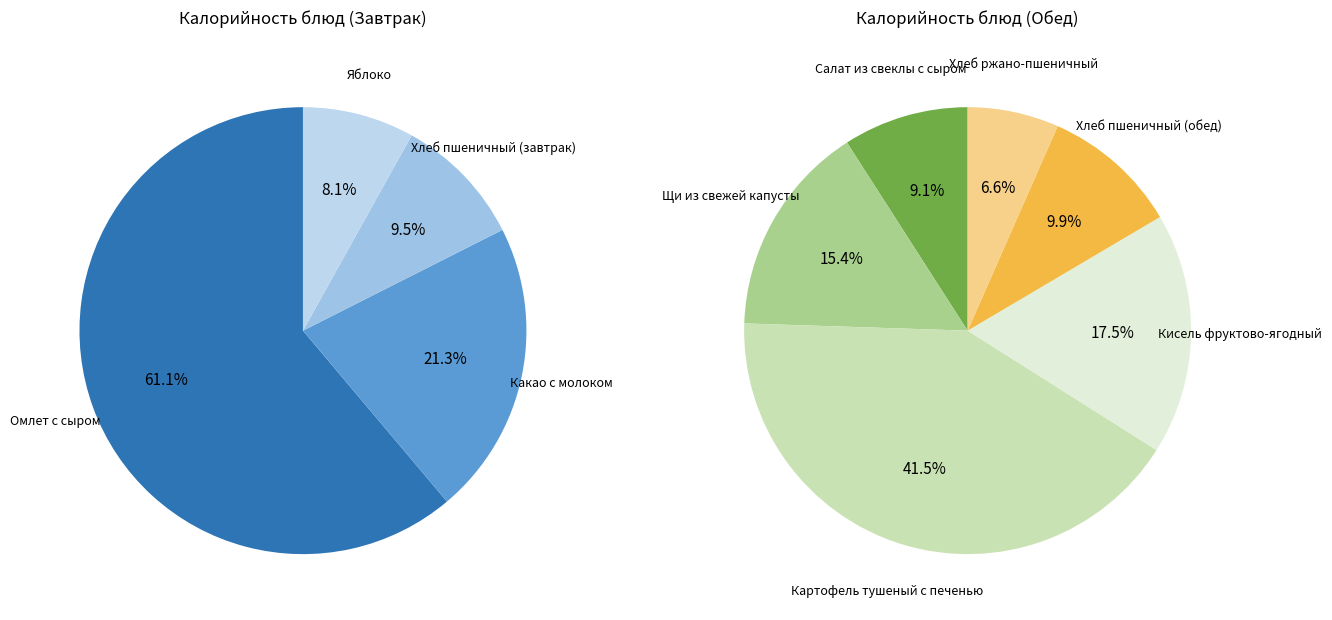

Approximately how many times larger is the value at Какао с молоком compared to Хлеб ржано-пшеничный?

2.2